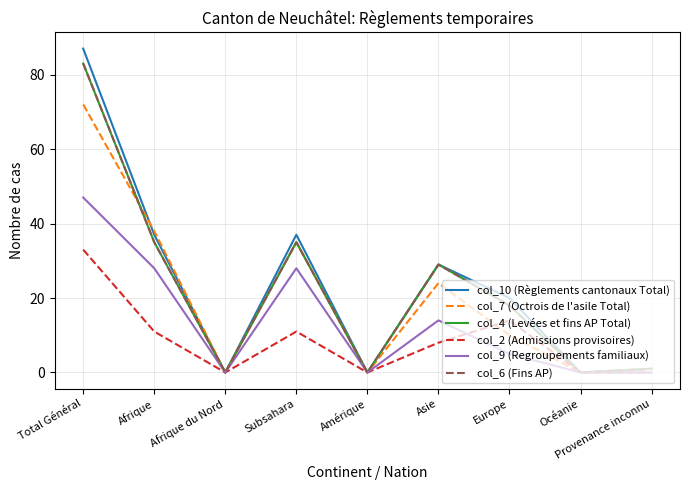

What is the sum of all col_10 (Règlements cantonaux Total) values?

211